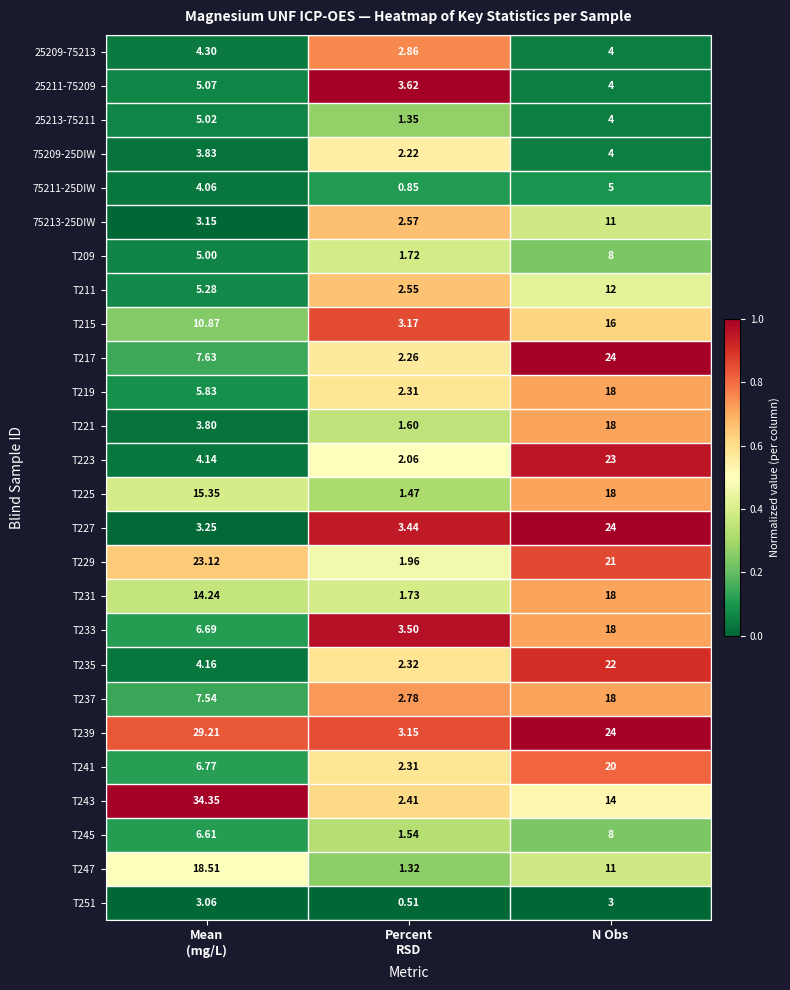

Which label corresponds to the smallest value in the chart?

Percent
RSD